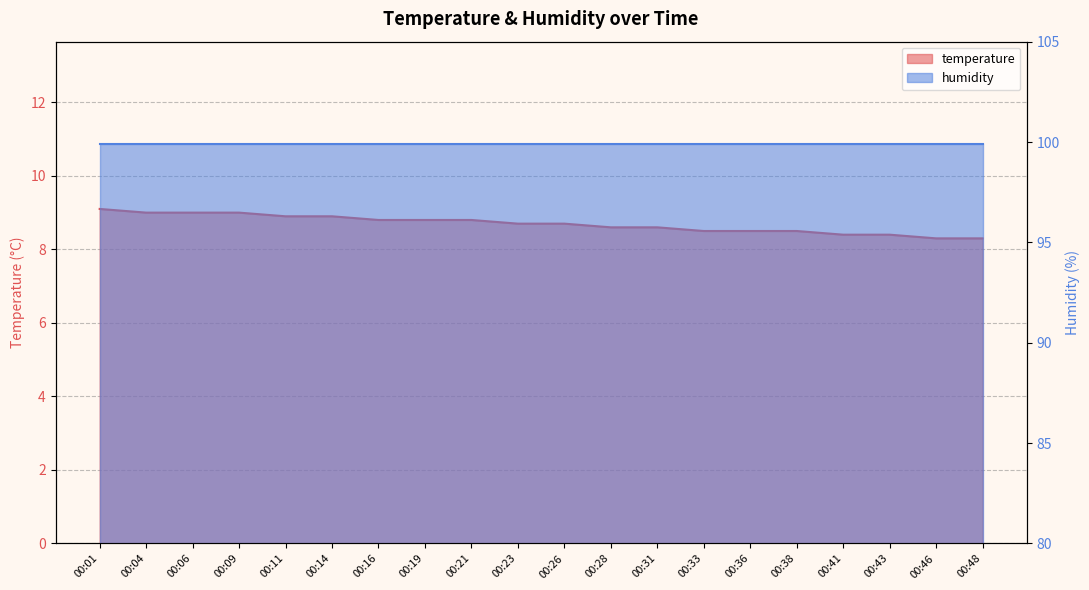

At which category does the chart reach its peak across all series?

00:01